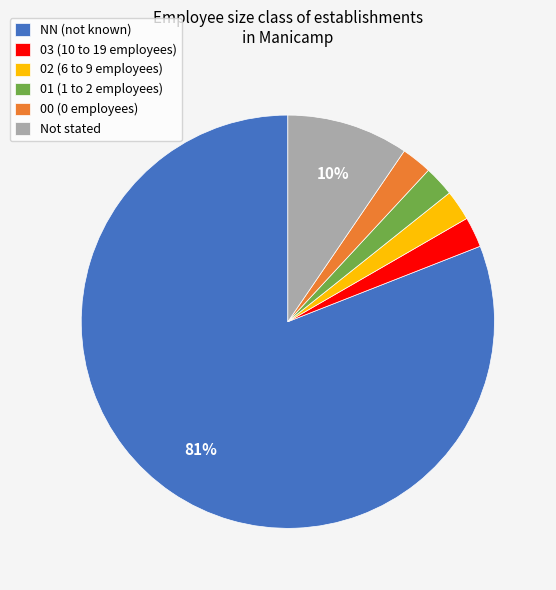

Is there any slice that represents more than half of the pie?

Yes